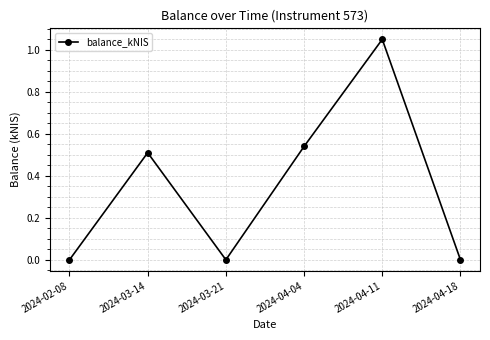

Which category has the highest value across all series?

2024-04-11